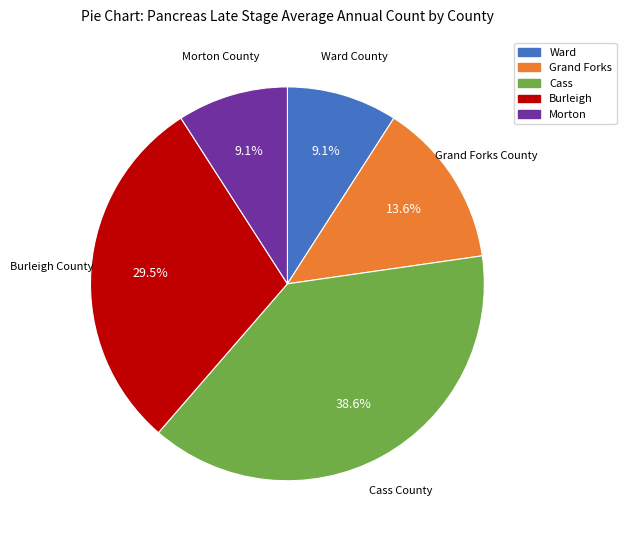

Is there any slice that represents more than half of the pie?

No